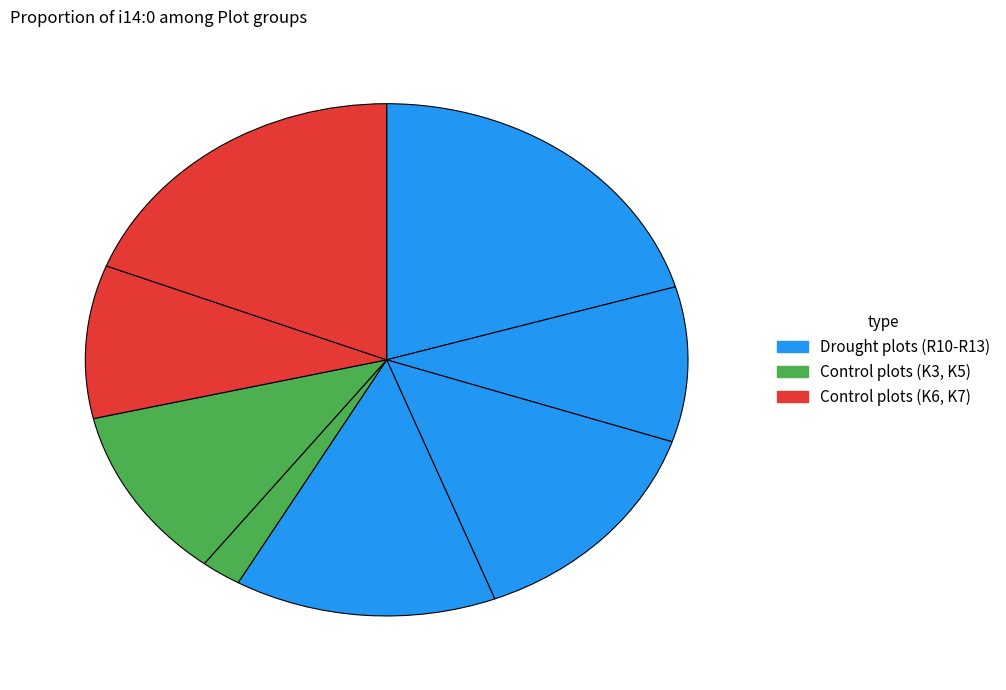

Count the number of slices in the pie.

8